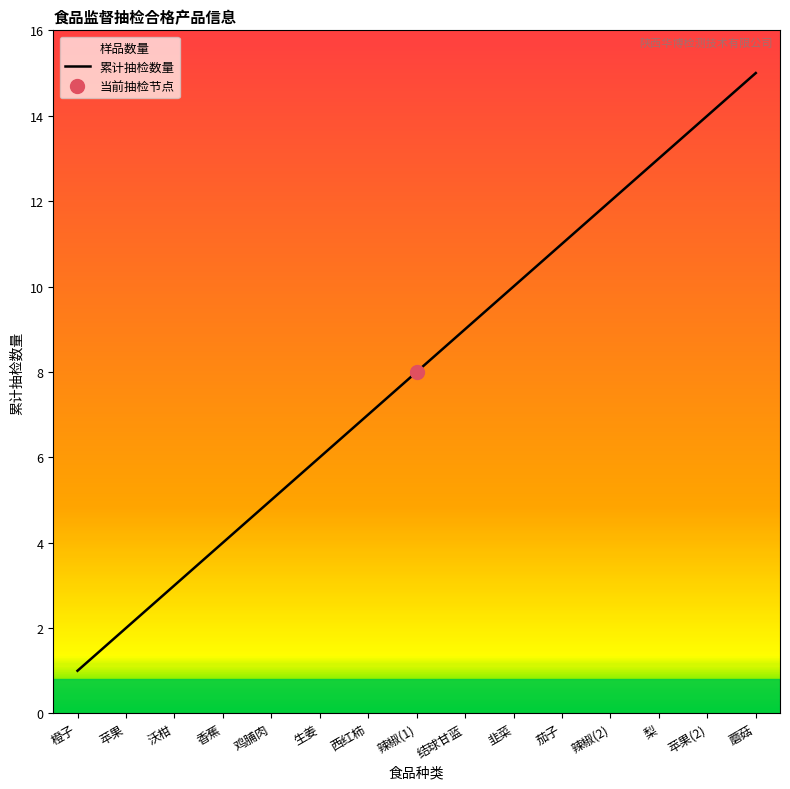

True or false: the data shows 19 at 苹果(2).

False